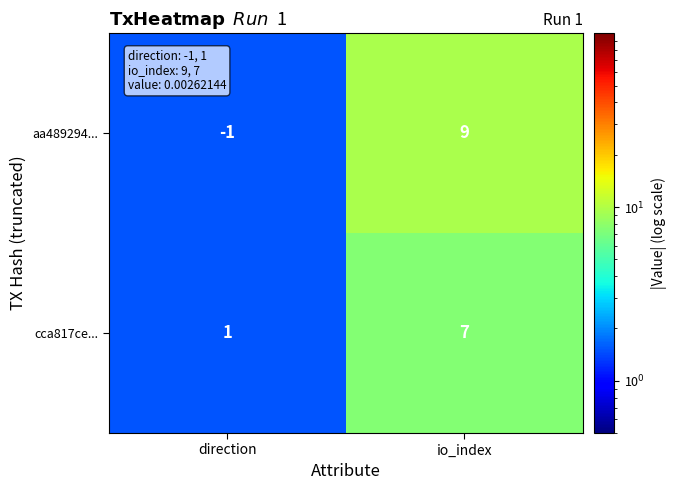

Count the number of data series in this chart.

2